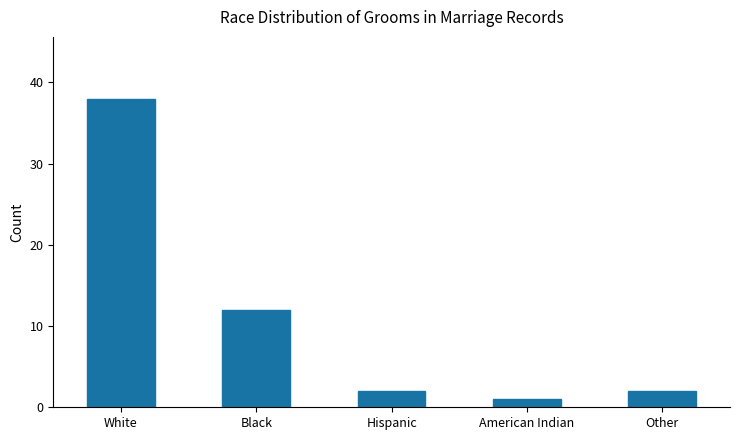

Where does the data first go above 2?

White